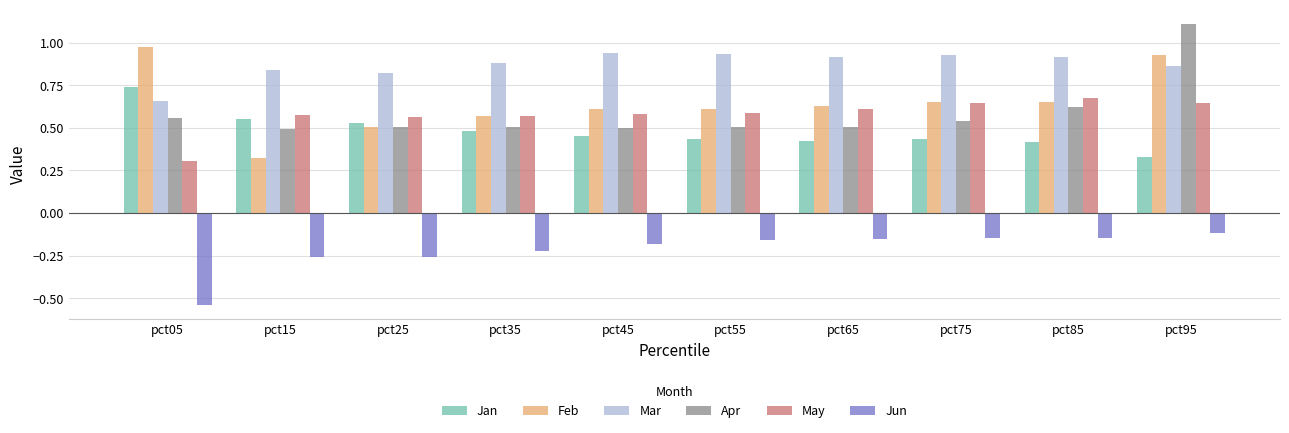

The May series shows 0.6 at pct95. True or false?

True